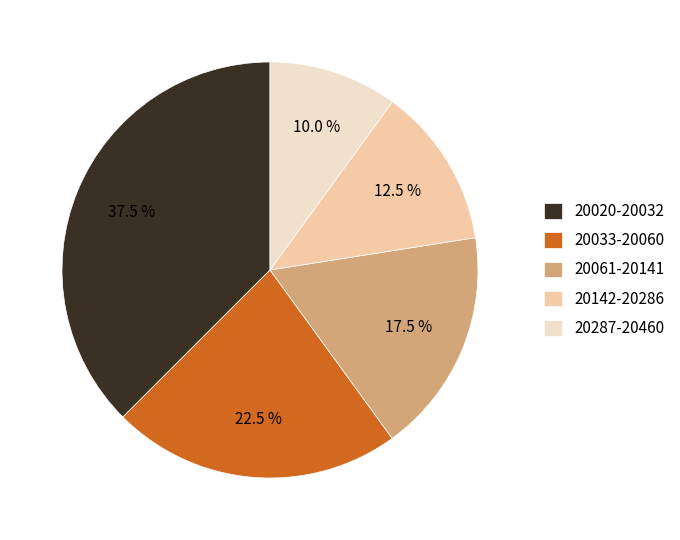

What is the largest slice in the pie chart?

20020-20032